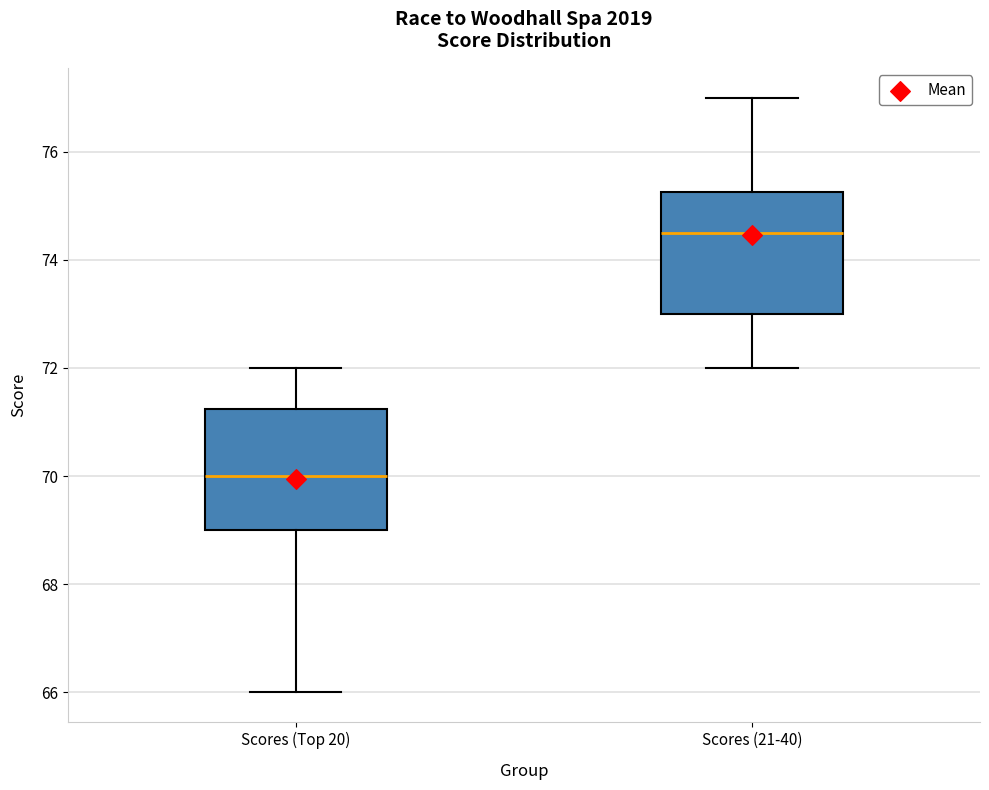

Where does the median line of the box for Scores (Top 20) sit on the y-axis? The values are not printed on the chart, so give them approximately, as read against the axis.

70.0